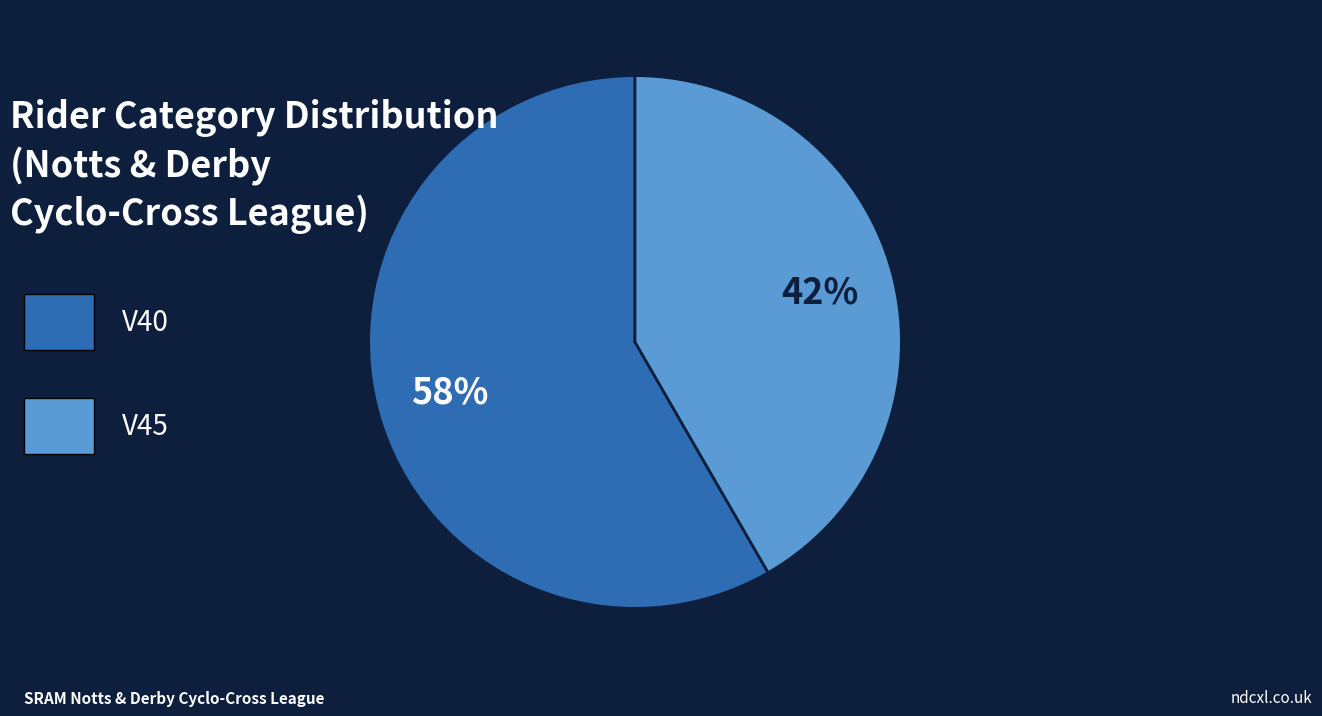

To the nearest percent, what is the average slice percentage?

50%